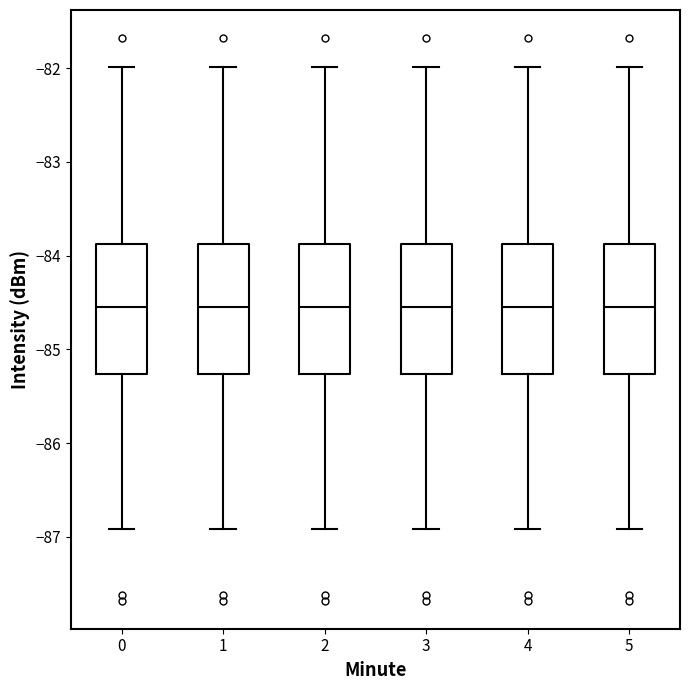

Reading left to right, transcribe this box plot: for each box, give where its median line is, the range the box spans, and where its two whiskers end, as read against the y-axis. The values are not printed on the chart, so give them approximately, as read against the axis.

0: median -84.5, box -85.3 to -83.9, whiskers -86.9 to -82.0
1: median -84.5, box -85.3 to -83.9, whiskers -86.9 to -82.0
2: median -84.5, box -85.3 to -83.9, whiskers -86.9 to -82.0
3: median -84.5, box -85.3 to -83.9, whiskers -86.9 to -82.0
4: median -84.5, box -85.3 to -83.9, whiskers -86.9 to -82.0
5: median -84.5, box -85.3 to -83.9, whiskers -86.9 to -82.0